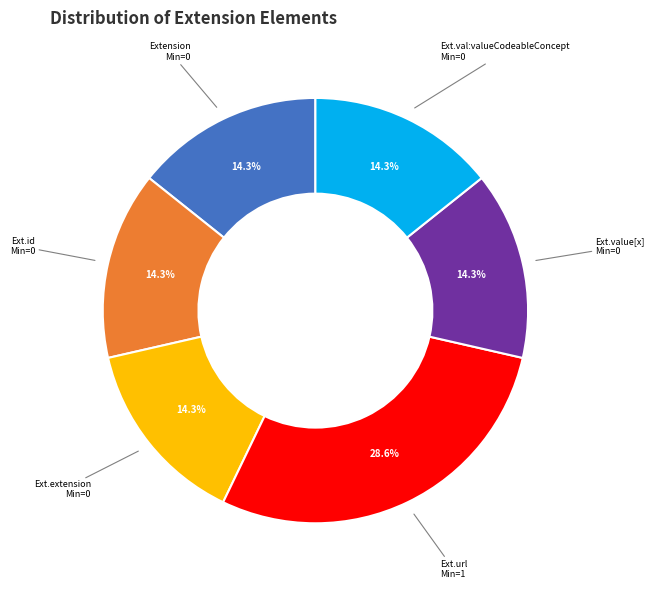

Is there any slice that represents more than half of the pie?

No